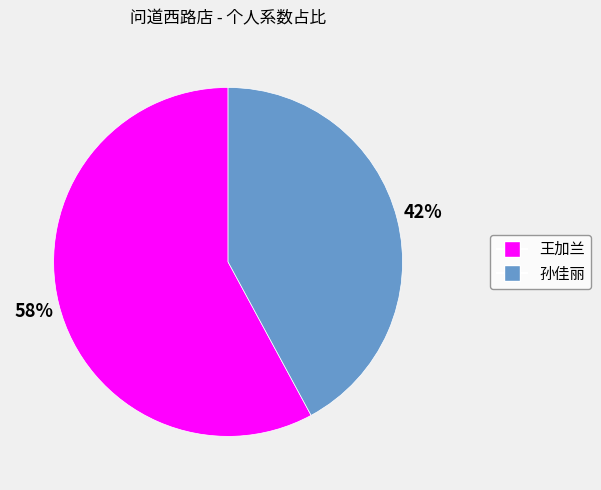

Count the number of slices in the pie.

2